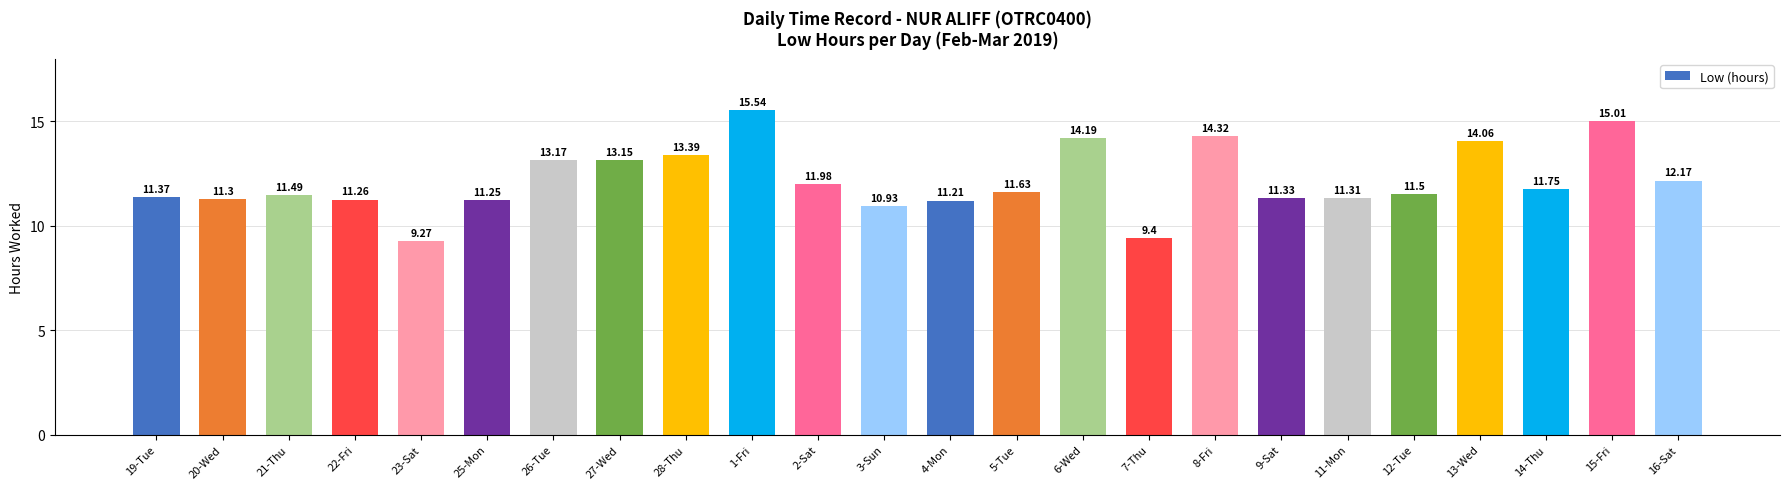

What is the difference between the values at 15-Fri and 21-Thu?

3.5